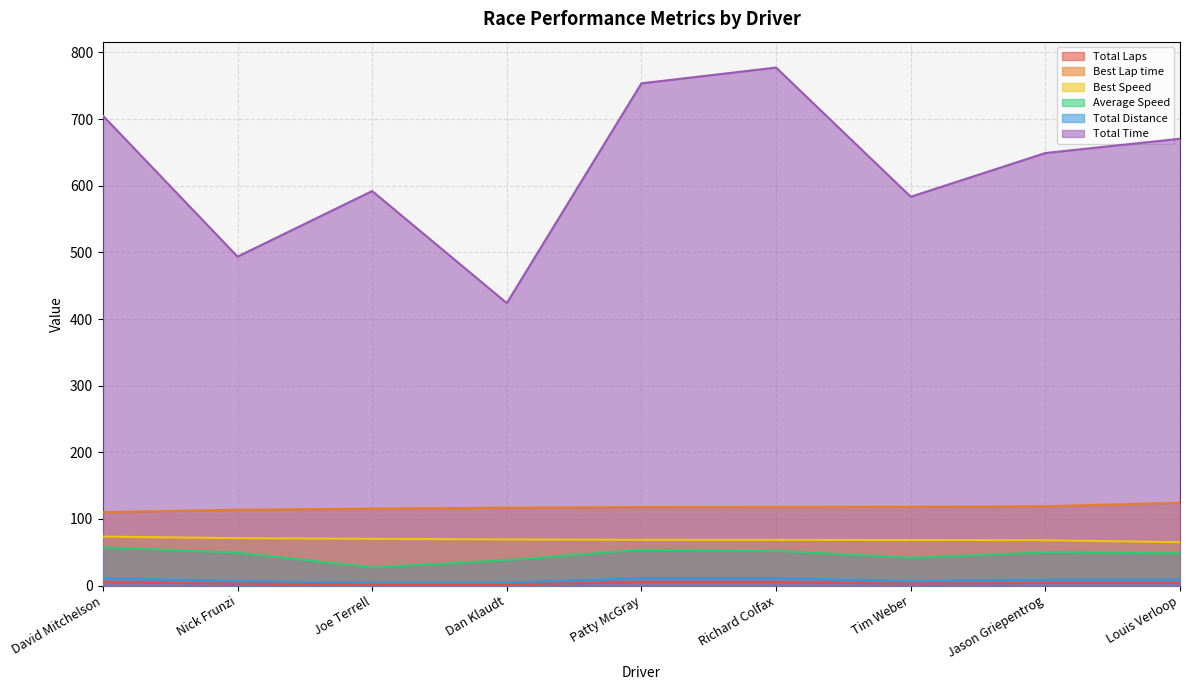

How many lines are shown in the chart?

6